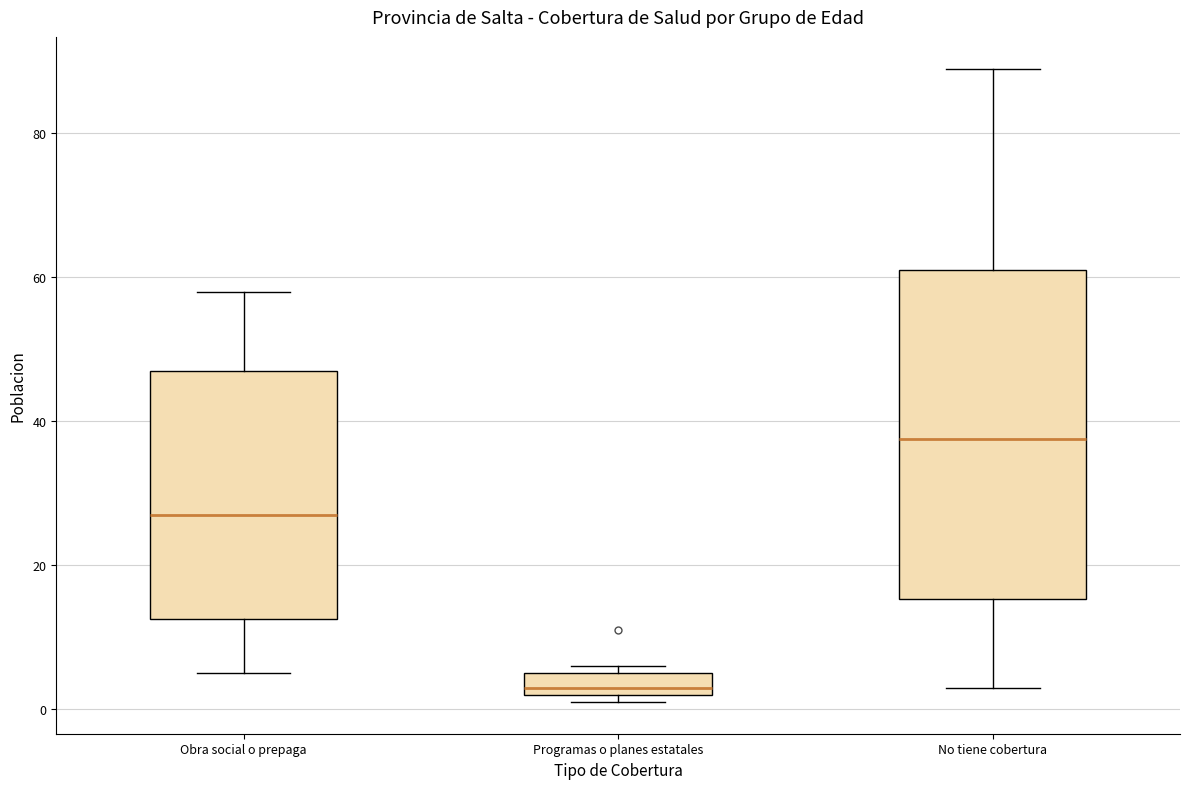

Reading left to right, transcribe this box plot: for each box, give where its median line is, the range the box spans, and where its two whiskers end, as read against the y-axis. The values are not printed on the chart, so give them approximately, as read against the axis.

Obra social o prepaga: median 28, box 12 to 48, whiskers 6 to 58
Programas o planes estatales: median 4, box 2 to 6, whiskers 2 (just below the box's lower edge) to 6 (just above the box's upper edge)
No tiene cobertura: median 38, box 16 to 62, whiskers 4 to 90